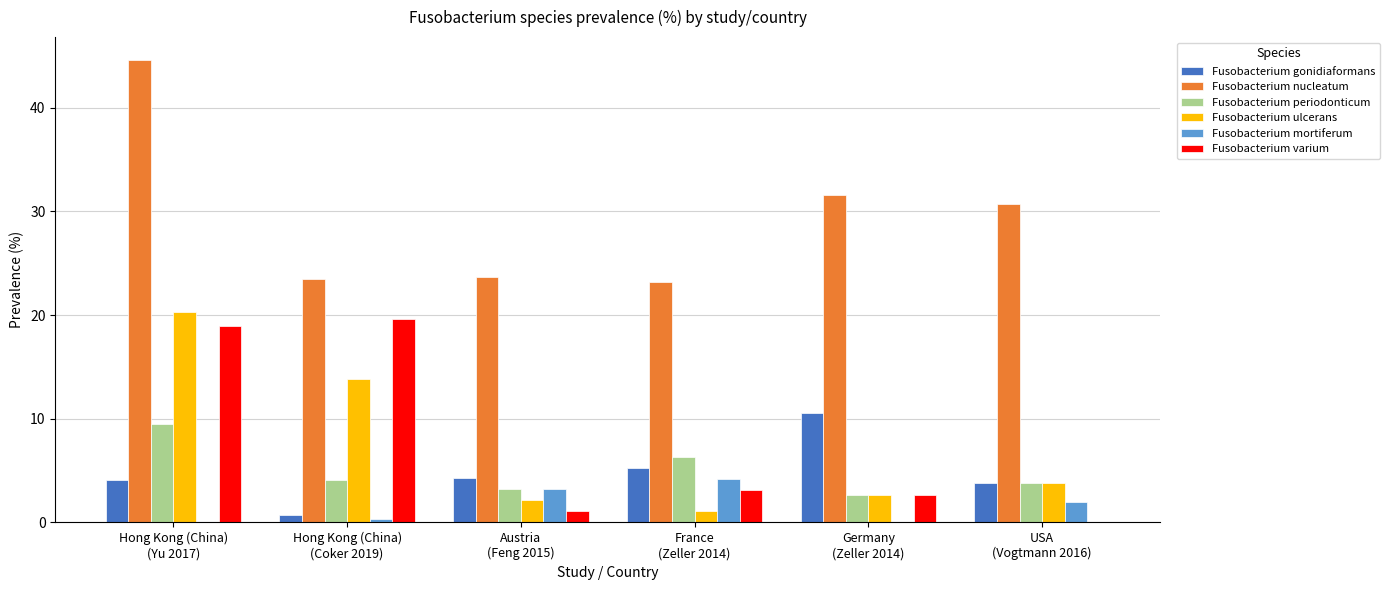

Which series has the largest total across all categories?

Fusobacterium nucleatum